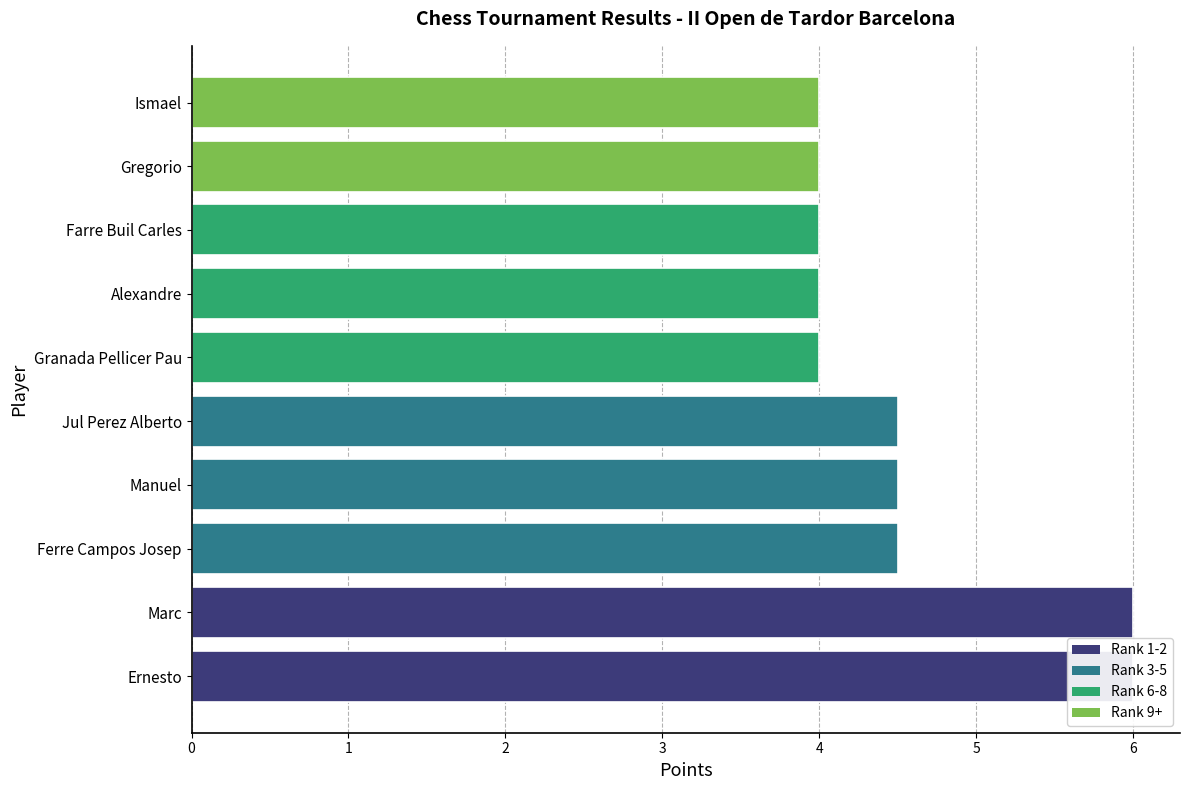

Count the number of data series in this chart.

1